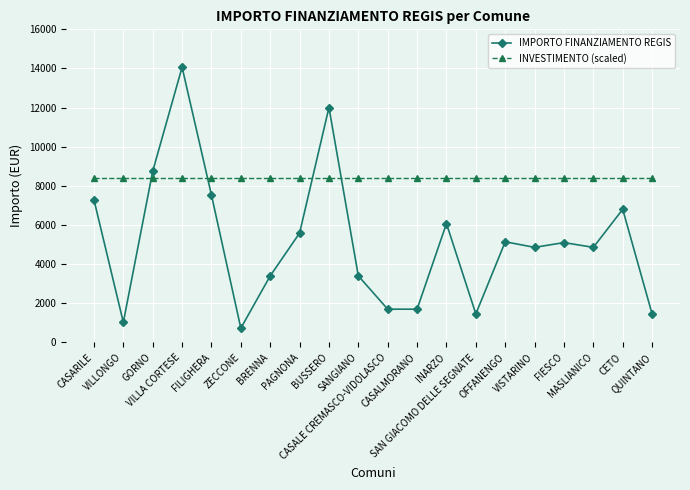

What is the total value across all series at GORNO?

17148